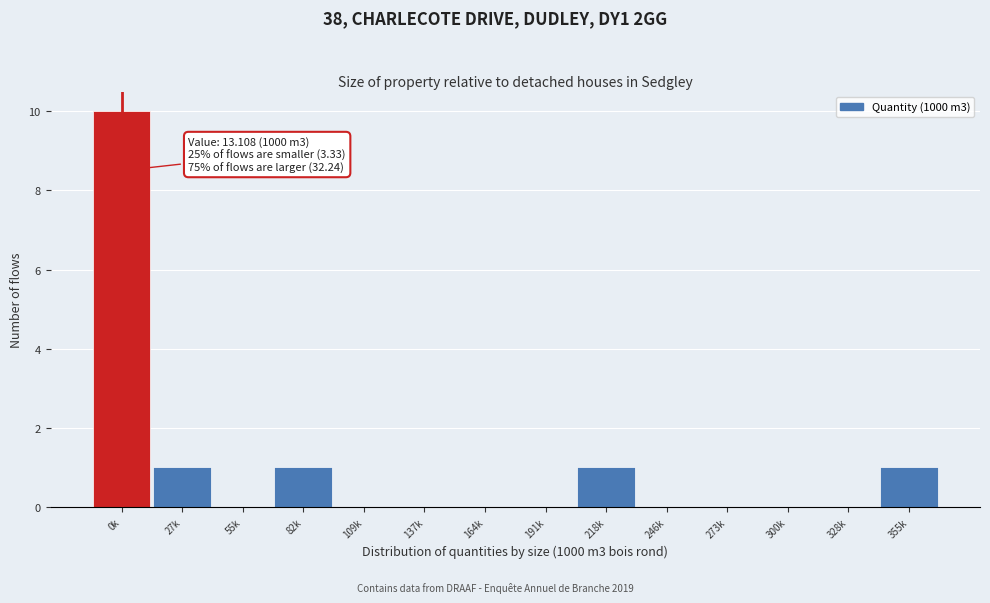

Reading left to right, list all the values displayed in this chart.

0k=10	27k=1	55k=0	82k=1	109k=0	137k=0	164k=0	191k=0	218k=1	246k=0	273k=0	300k=0	328k=0	355k=1